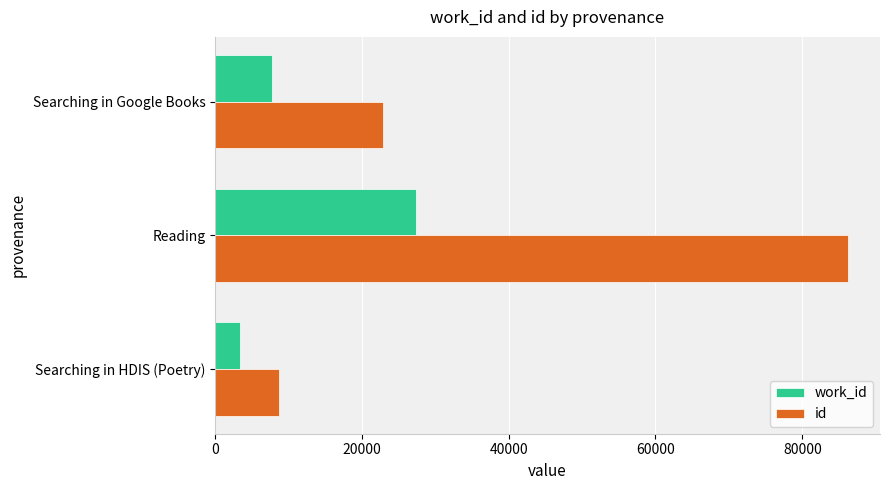

Is the value of id at Reading greater than the value of work_id at Reading?

Yes